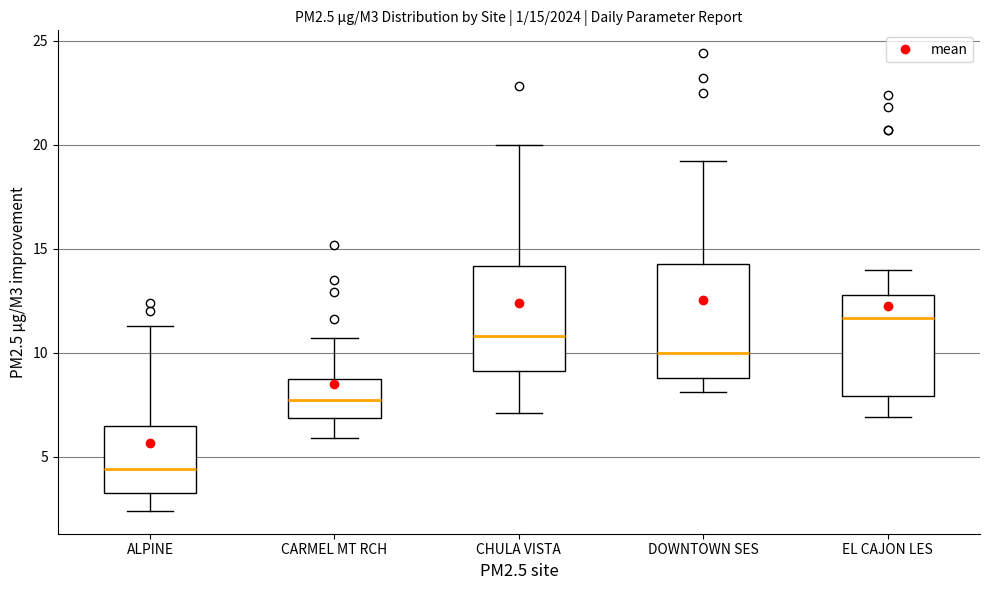

Which box's median line is the highest?

EL CAJON LES